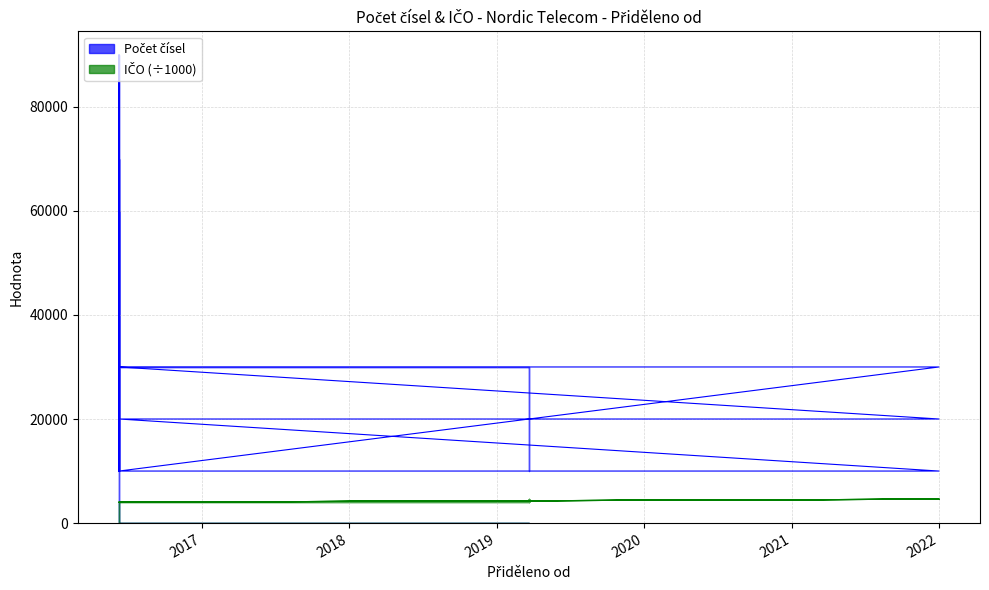

What is the sum of the IČO values at 2016-06-10 and 2022-01-01?

8594.6